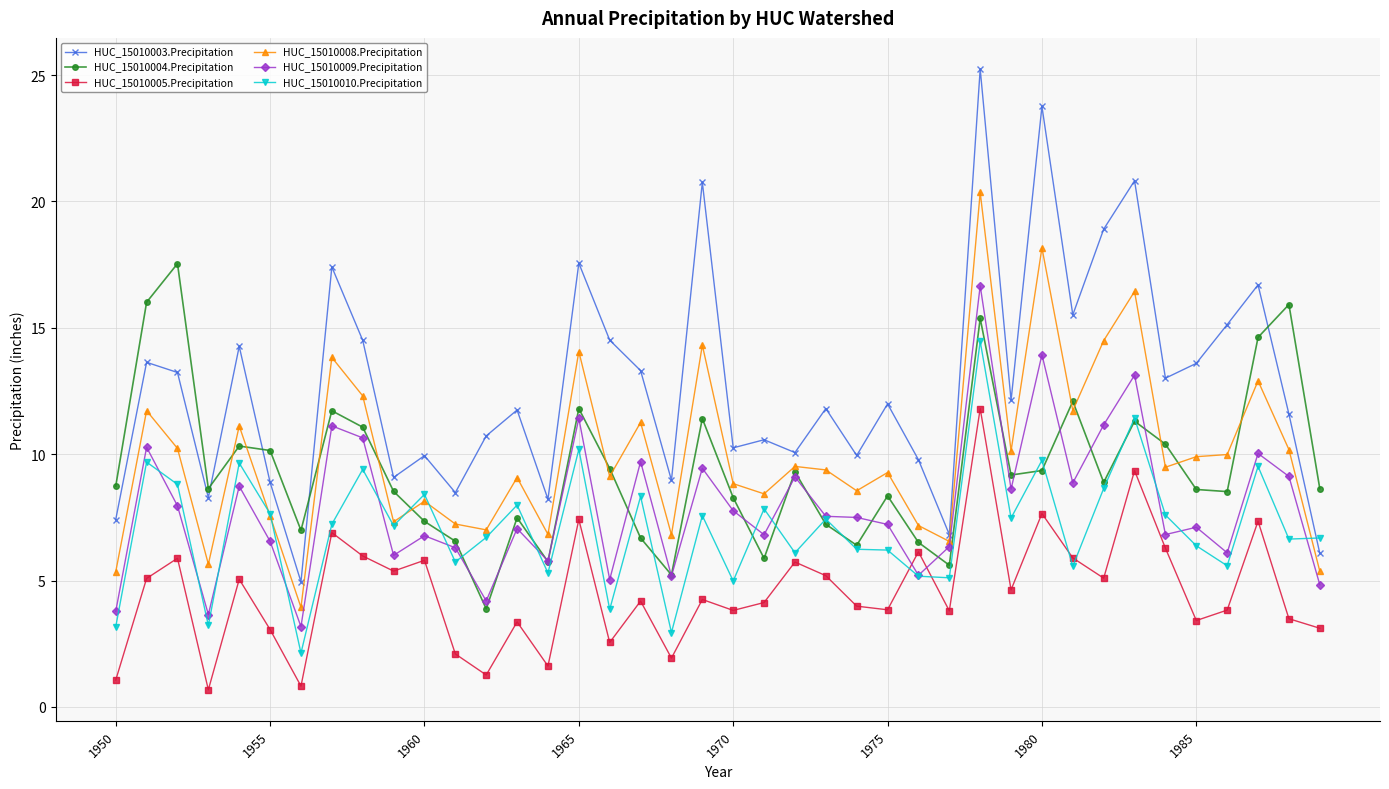

How many interior local valleys does the HUC_15010004.Precipitation series have?

11